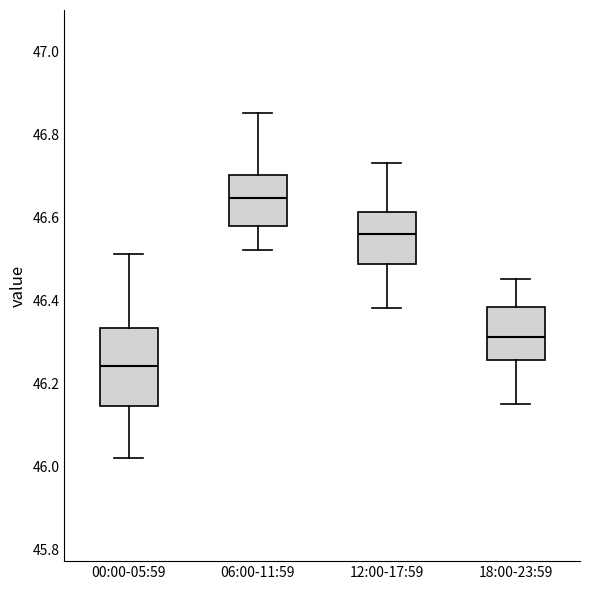

Reading left to right, read every box against the y-axis: the position of its median line, the range the box covers, and the ends of its whiskers. The values are not printed on the chart, so give them approximately, as read against the axis.

00:00-05:59: median 46.24, box 46.14 to 46.34, whiskers 46.02 to 46.52
06:00-11:59: median 46.64, box 46.58 to 46.70, whiskers 46.52 to 46.86
12:00-17:59: median 46.56, box 46.48 to 46.62, whiskers 46.38 to 46.74
18:00-23:59: median 46.32, box 46.26 to 46.38, whiskers 46.16 to 46.46